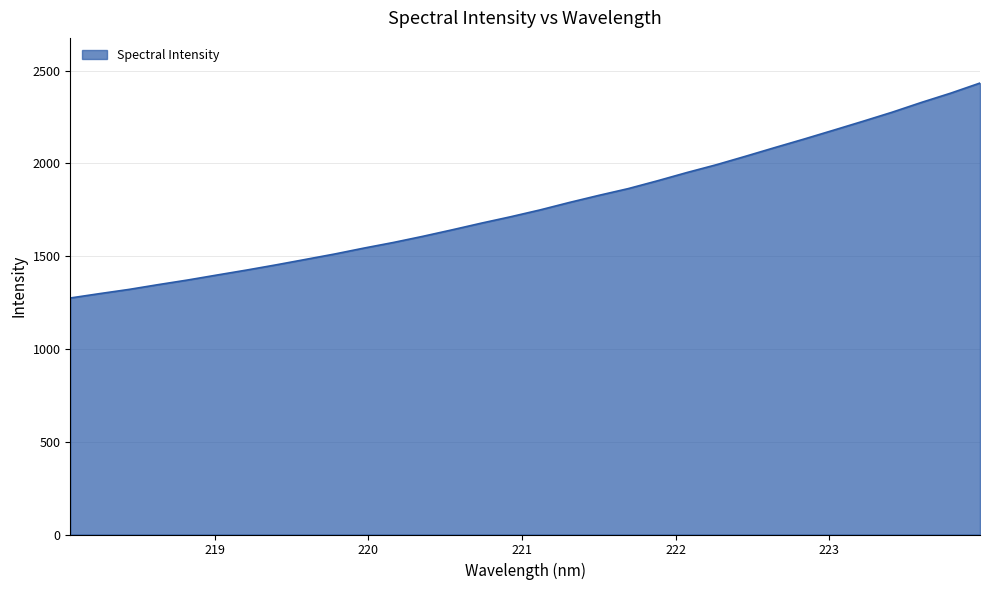

What is the maximum value shown in the chart?

2432.8